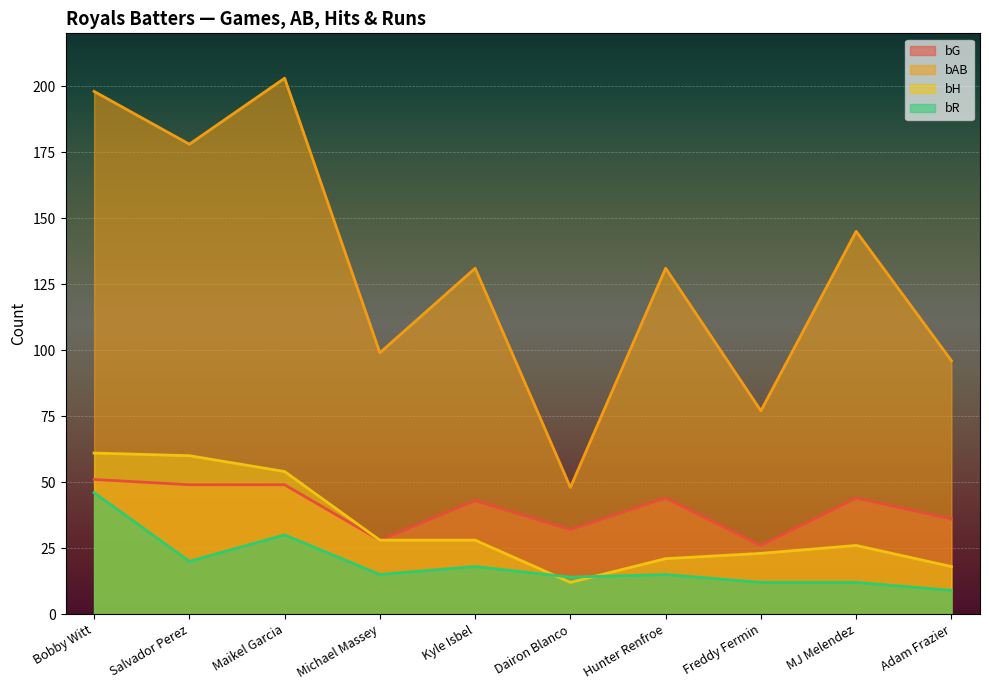

What is the spread (max minus min) of values at MJ Melendez?

133